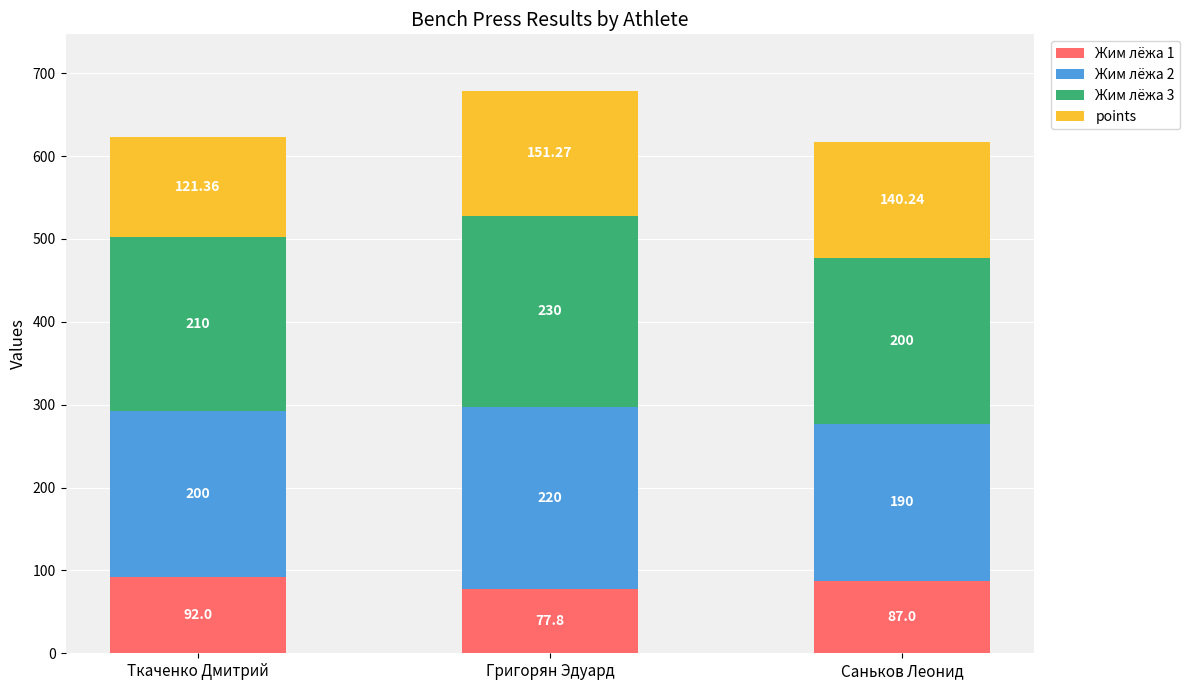

At which label does Жим лёжа 1 first exceed 87?

Ткаченко Дмитрий